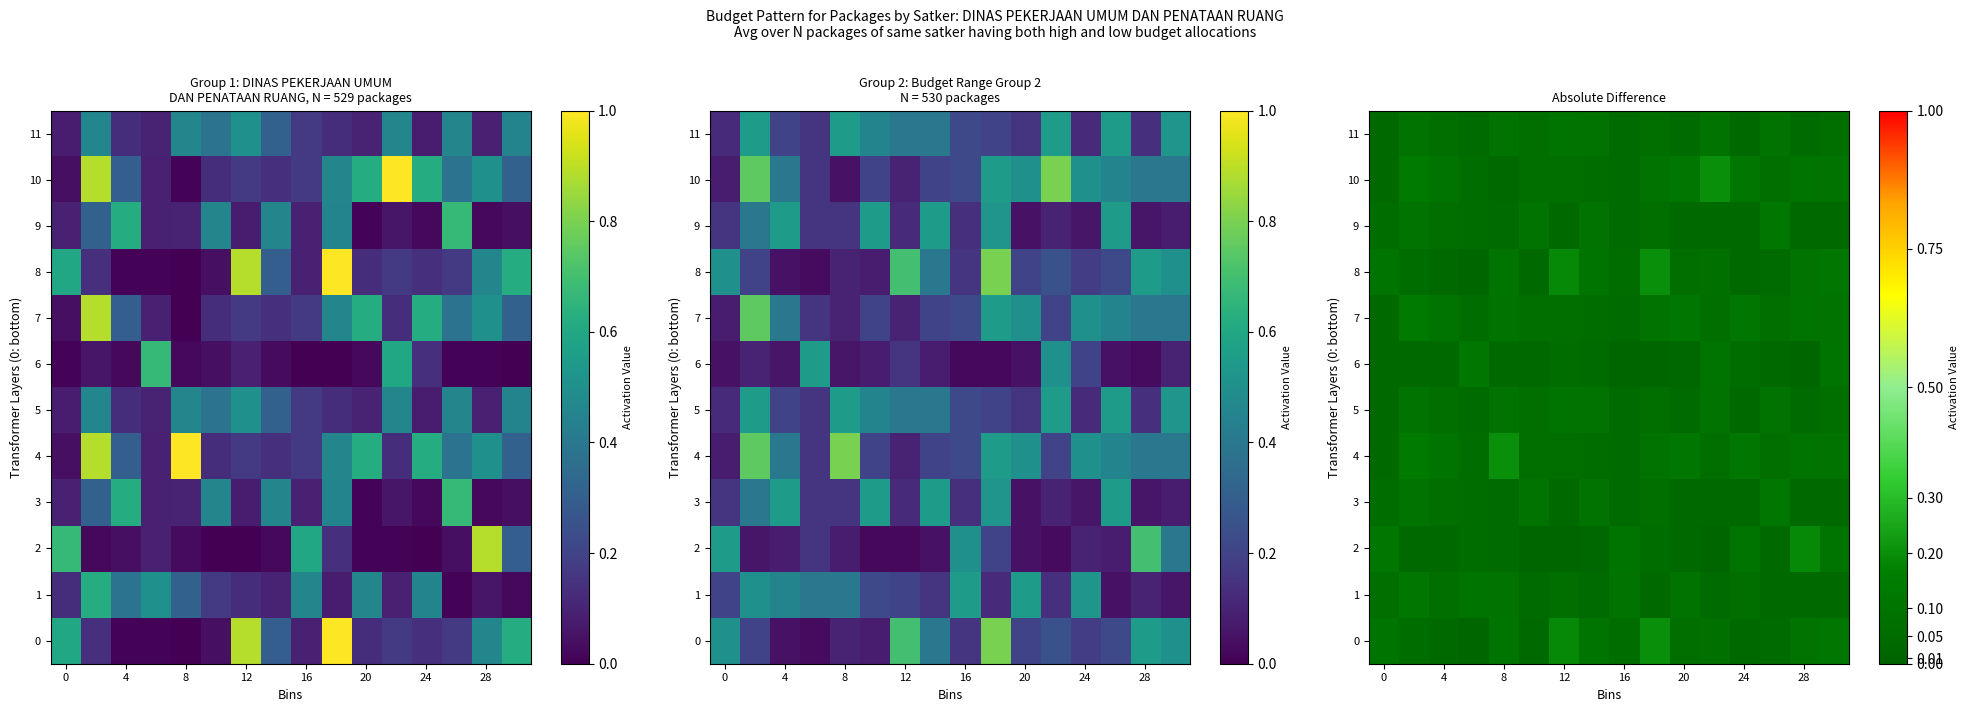

What is the sum of all 7 values?

1.4